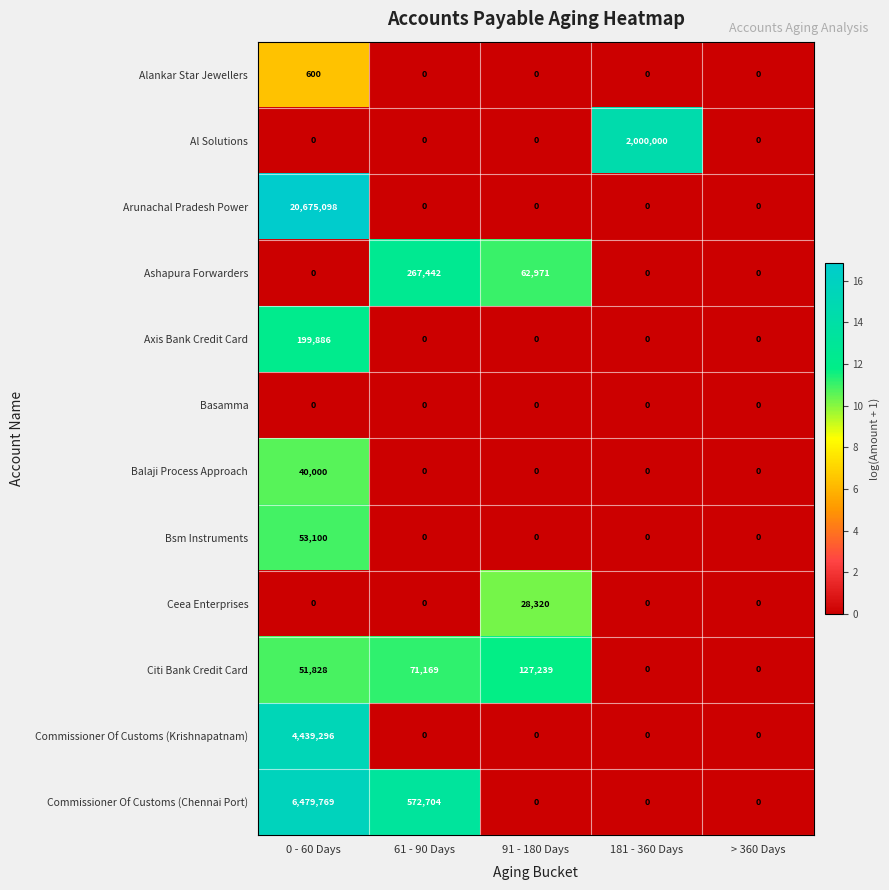

The value of Arunachal Pradesh Power at > 360 Days is -11296292. True or false?

False